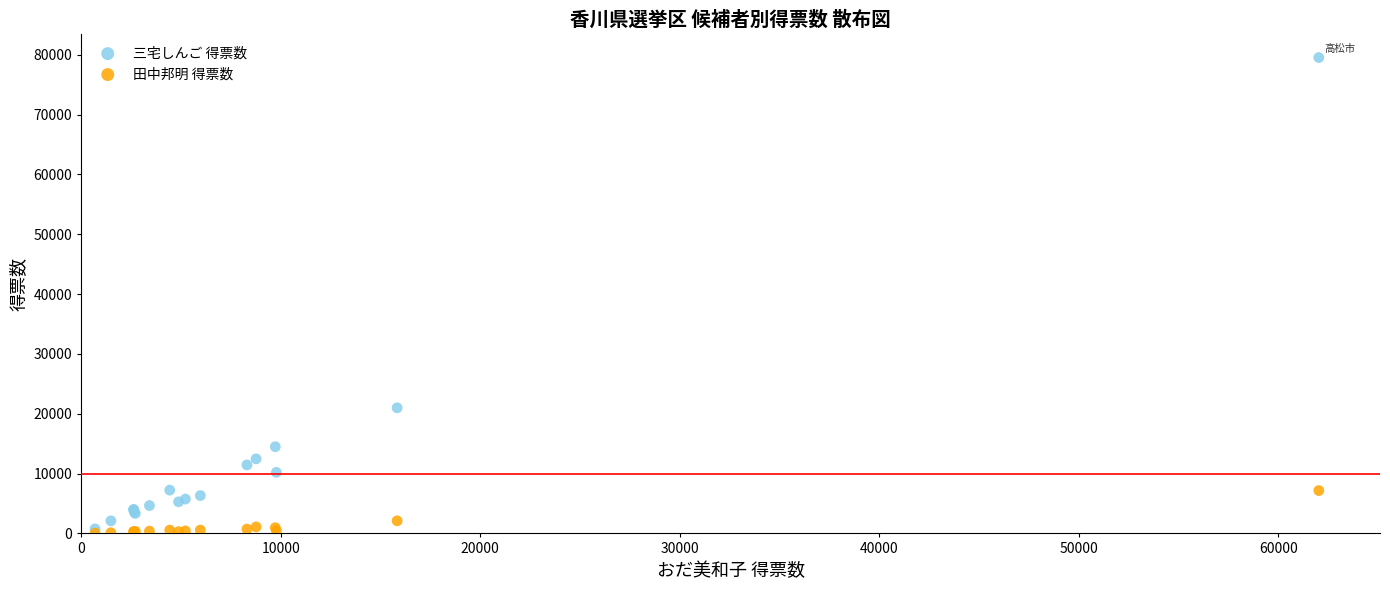

In the 三宅しんご 得票数 series, what Y value is closest to 40153?

20992